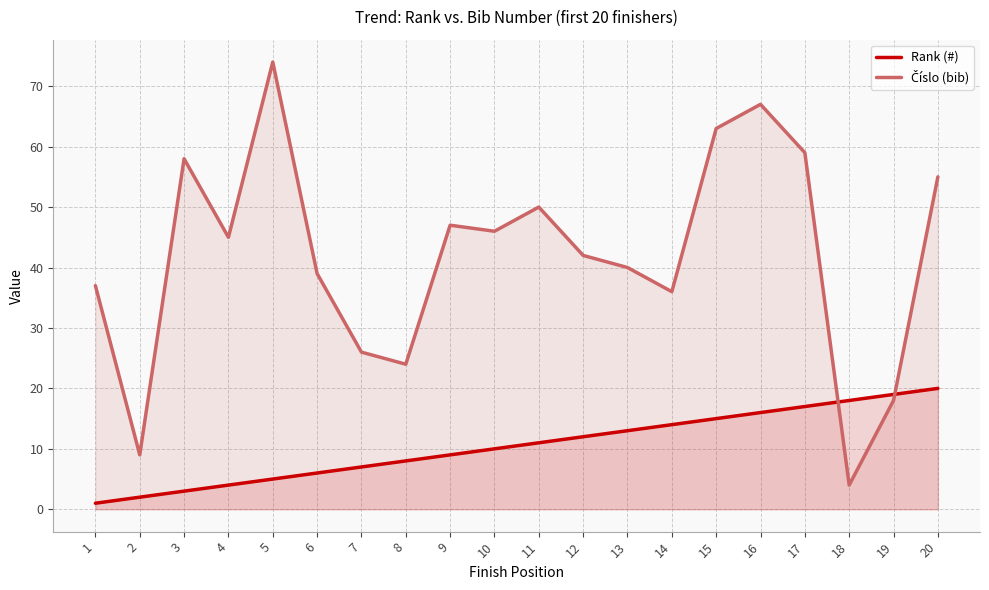

Where is the first local minimum for Číslo (bib)?

2